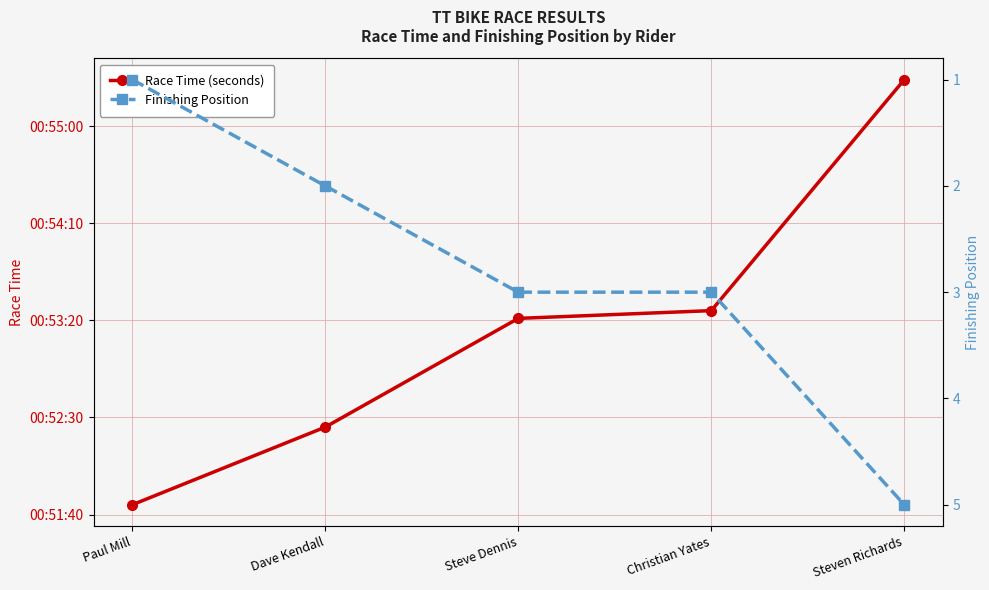

What is the value of the Finishing Position point at the 5th from the left?

5